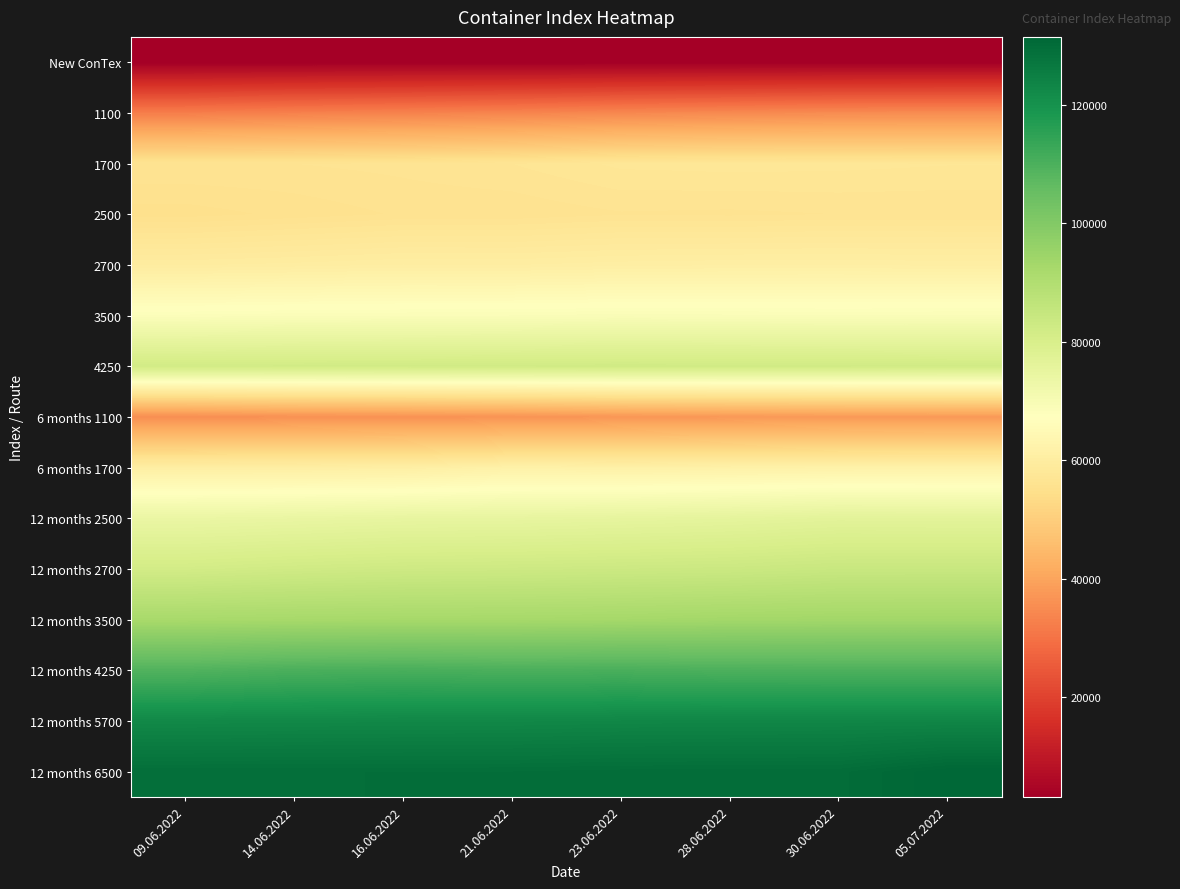

Reading left to right, transcribe all the data shown in this chart.

New ConTex: 09.06.2022=3241	14.06.2022=3262	16.06.2022=3275	21.06.2022=3288	23.06.2022=3300	28.06.2022=3311	30.06.2022=3327	05.07.2022=3327
1100: 09.06.2022=32421	14.06.2022=32992	16.06.2022=33338	21.06.2022=33746	23.06.2022=34367	28.06.2022=34746	30.06.2022=35104	05.07.2022=35209
1700: 09.06.2022=56325	14.06.2022=56313	16.06.2022=56479	21.06.2022=56813	23.06.2022=57438	28.06.2022=57546	30.06.2022=57483	05.07.2022=57350
2500: 09.06.2022=55041	14.06.2022=55459	16.06.2022=55877	21.06.2022=55895	23.06.2022=56250	28.06.2022=56182	30.06.2022=56314	05.07.2022=56318
2700: 09.06.2022=59750	14.06.2022=60005	16.06.2022=60350	21.06.2022=60295	23.06.2022=60595	28.06.2022=60732	30.06.2022=60755	05.07.2022=60650
3500: 09.06.2022=68485	14.06.2022=68715	16.06.2022=68820	21.06.2022=68860	23.06.2022=69080	28.06.2022=68980	30.06.2022=68935	05.07.2022=68980
4250: 09.06.2022=81950	14.06.2022=82010	16.06.2022=82090	21.06.2022=82175	23.06.2022=82280	28.06.2022=82220	30.06.2022=82205	05.07.2022=82080
6 months 1100: 09.06.2022=35554	14.06.2022=36058	16.06.2022=36254	21.06.2022=36517	23.06.2022=37100	28.06.2022=37471	30.06.2022=37767	05.07.2022=37868
6 months 1700: 09.06.2022=60763	14.06.2022=60738	16.06.2022=60817	21.06.2022=61913	23.06.2022=61675	28.06.2022=61788	30.06.2022=61965	05.07.2022=61989
12 months 2500: 09.06.2022=73864	14.06.2022=74300	16.06.2022=74809	21.06.2022=74945	23.06.2022=75305	28.06.2022=75768	30.06.2022=76477	05.07.2022=76355
12 months 2700: 09.06.2022=81641	14.06.2022=82364	16.06.2022=82873	21.06.2022=83045	23.06.2022=83364	28.06.2022=83623	30.06.2022=84273	05.07.2022=84332
12 months 3500: 09.06.2022=92185	14.06.2022=92445	16.06.2022=92560	21.06.2022=92635	23.06.2022=92870	28.06.2022=93280	30.06.2022=93465	05.07.2022=93472
12 months 4250: 09.06.2022=109150	14.06.2022=110235	16.06.2022=110560	21.06.2022=110175	23.06.2022=110335	28.06.2022=109915	30.06.2022=109815	05.07.2022=109800
12 months 5700: 09.06.2022=122472	14.06.2022=122594	16.06.2022=122706	21.06.2022=122739	23.06.2022=122994	28.06.2022=123094	30.06.2022=123139	05.07.2022=123156
12 months 6500: 09.06.2022=129333	14.06.2022=129378	16.06.2022=129417	21.06.2022=129428	23.06.2022=129667	28.06.2022=129722	30.06.2022=129744	05.07.2022=131406